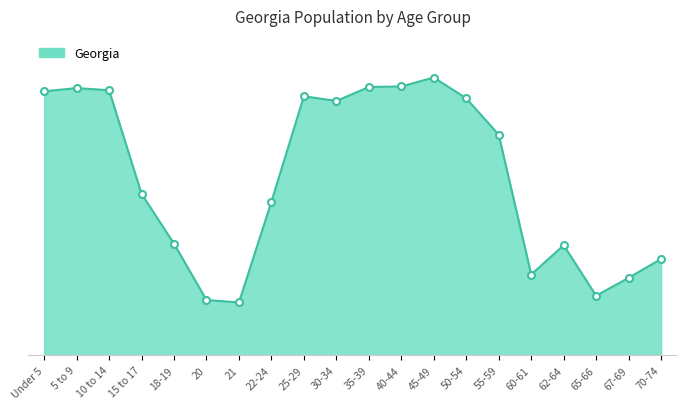

Which has a higher value, 18-19 or 20?

18-19